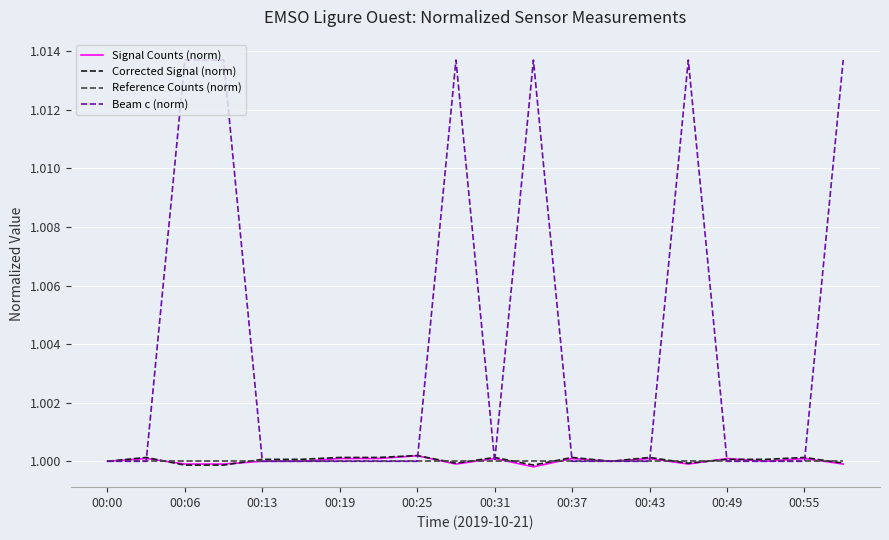

Which series has the widest spread of values?

Beam c (norm)